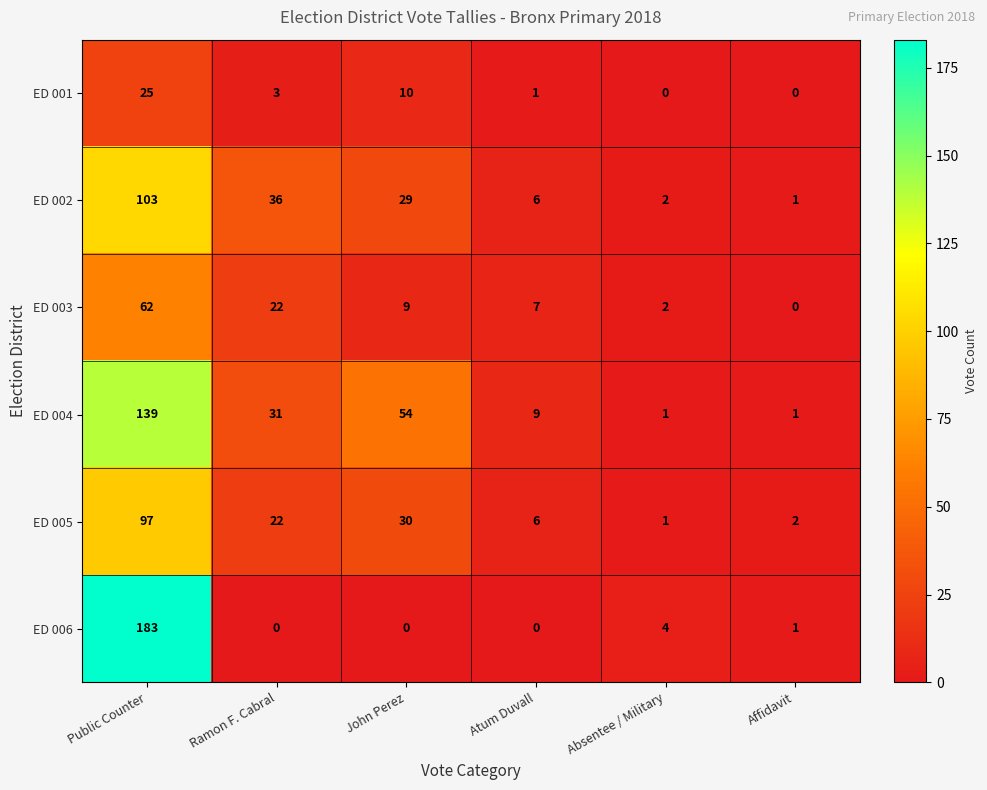

Rank the series by their maximum value, from lowest to highest.

ED 001, ED 003, ED 005, ED 002, ED 004, ED 006